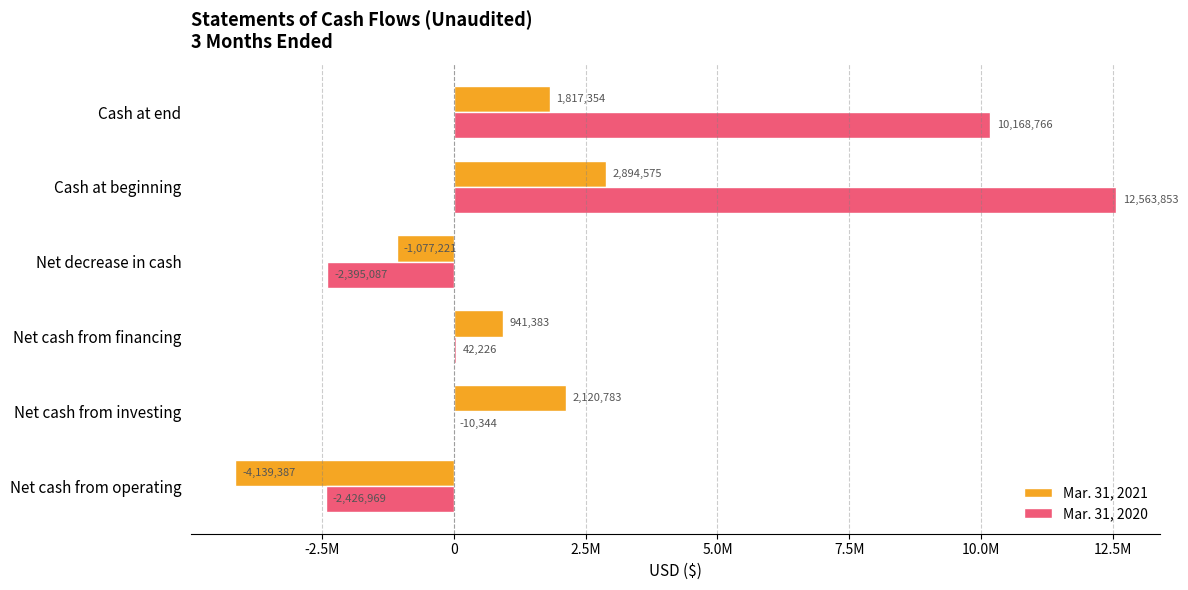

Reading left to right, extract all data points from this chart.

Mar. 31, 2021: -4139387	2120783	941383	-1077221	2894575	1817354
Mar. 31, 2020: -2426969	-10344	42226	-2395087	12563853	10168766